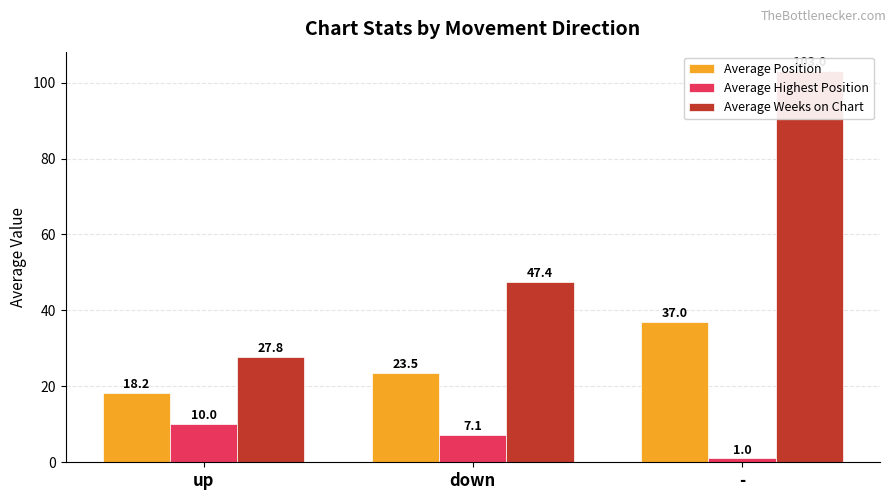

True or false: Average Highest Position has a value of 1.0 at -.

True